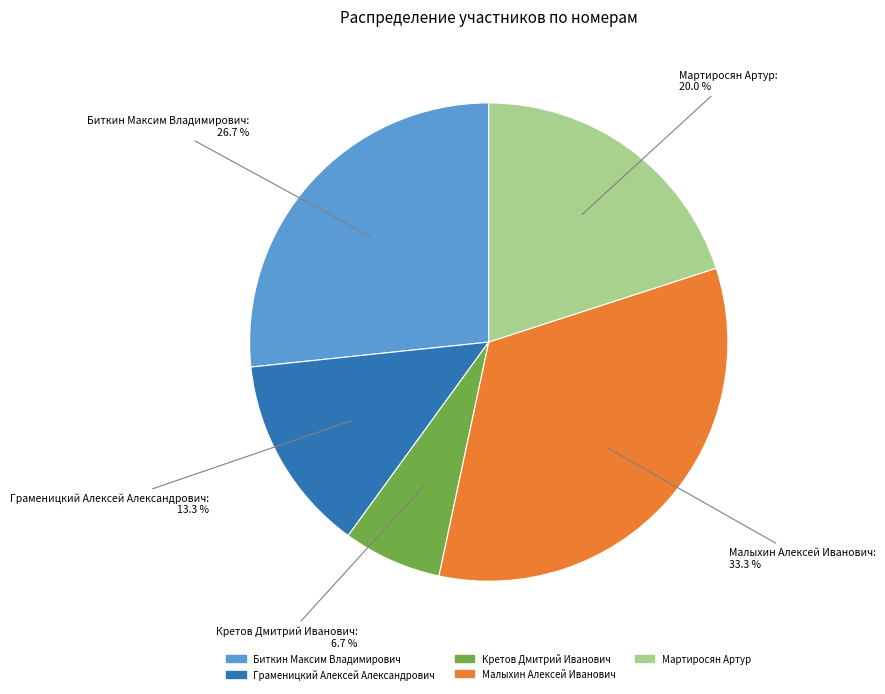

To the nearest percent, what is the combined percentage of Мартиросян Артур and Граменицкий Алексей Александрович?

33%